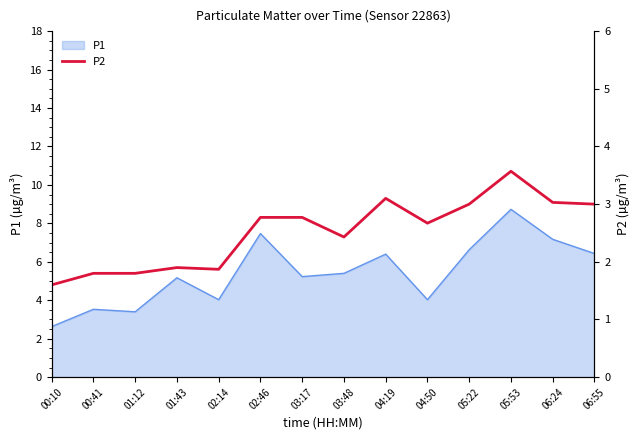

True or false: P1 has a value of 3.5 at 00:41.

True